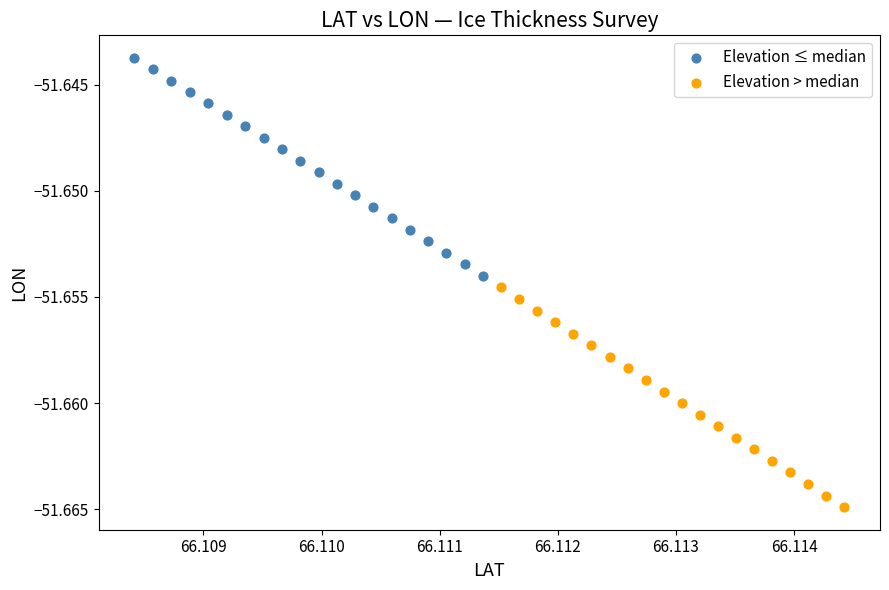

Which series contains the highest Y value?

Elevation ≤ median